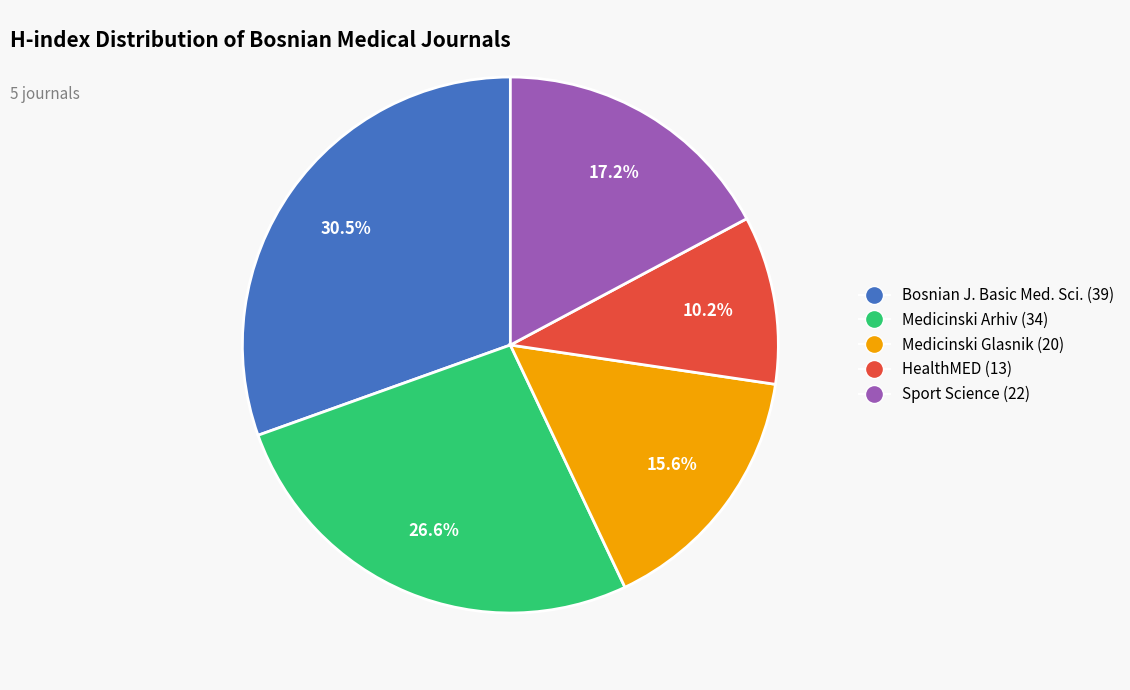

Does any single category account for the majority?

No